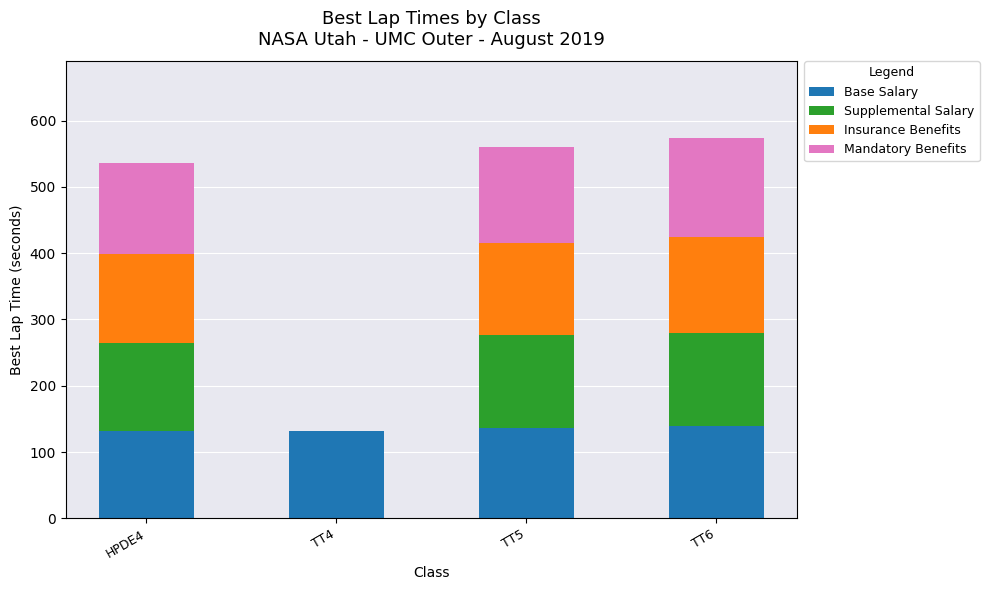

What are all the series names shown in the legend?

Base Salary, Supplemental Salary, Insurance Benefits, Mandatory Benefits